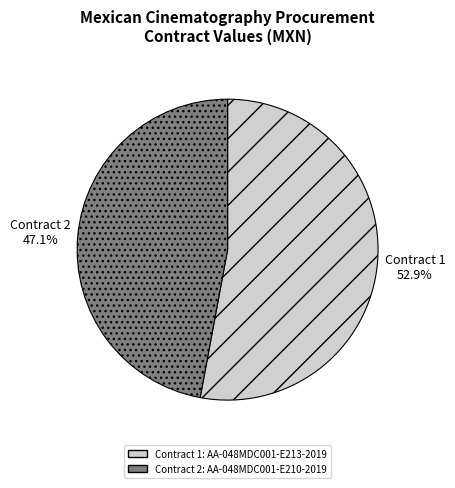

Does any single category account for the majority?

Yes